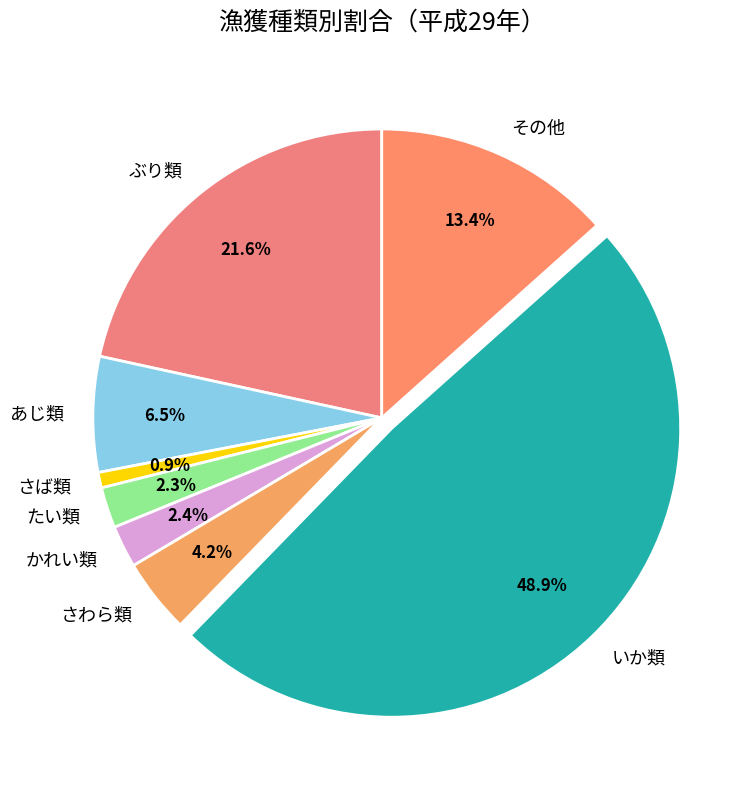

The あじ類 slice represents 20% of the pie. True or false?

False